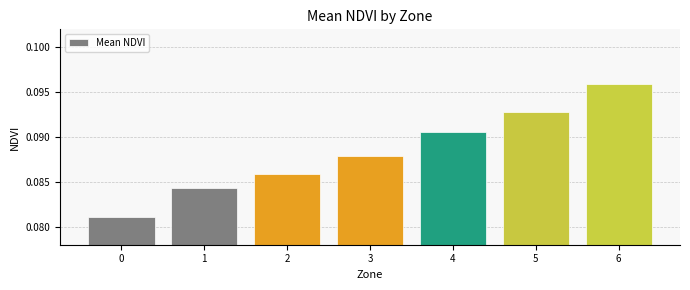

Are the bars horizontal?

No